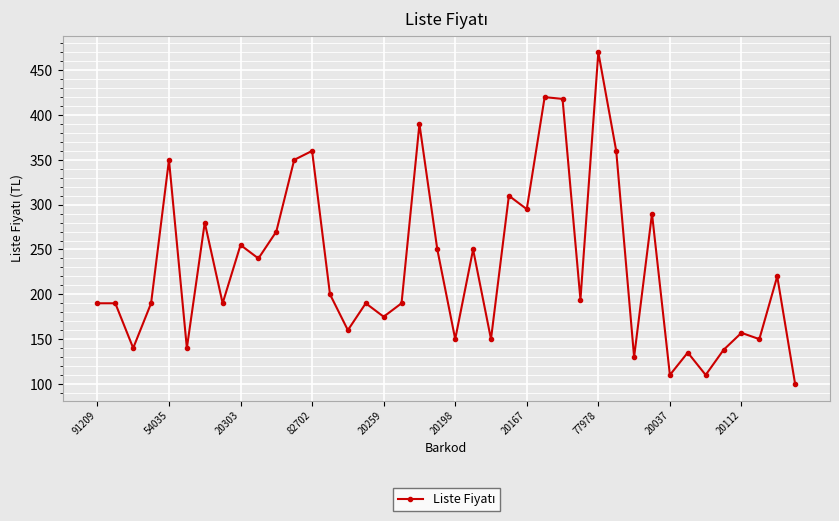

True or false: the data has more than 2 interior local peaks.

True